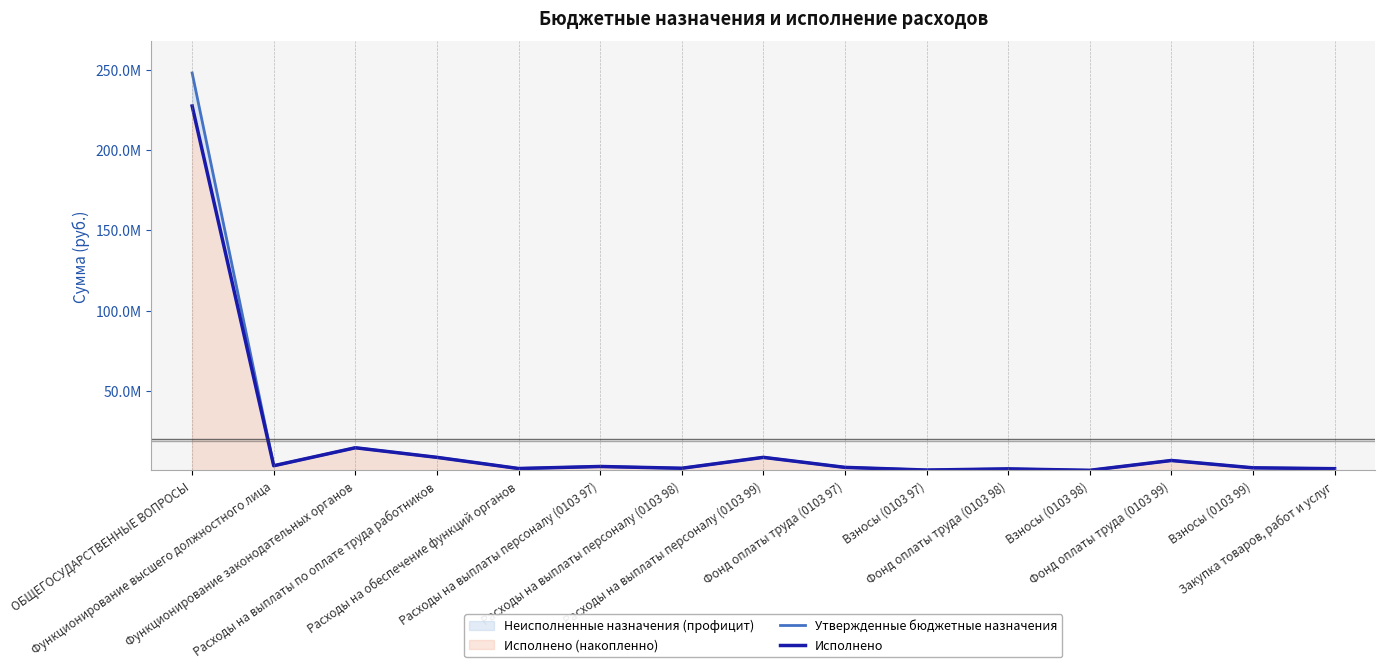

At which category does Утвержденные бюджетные назначения reach its first local peak?

Функционирование законодательных органов